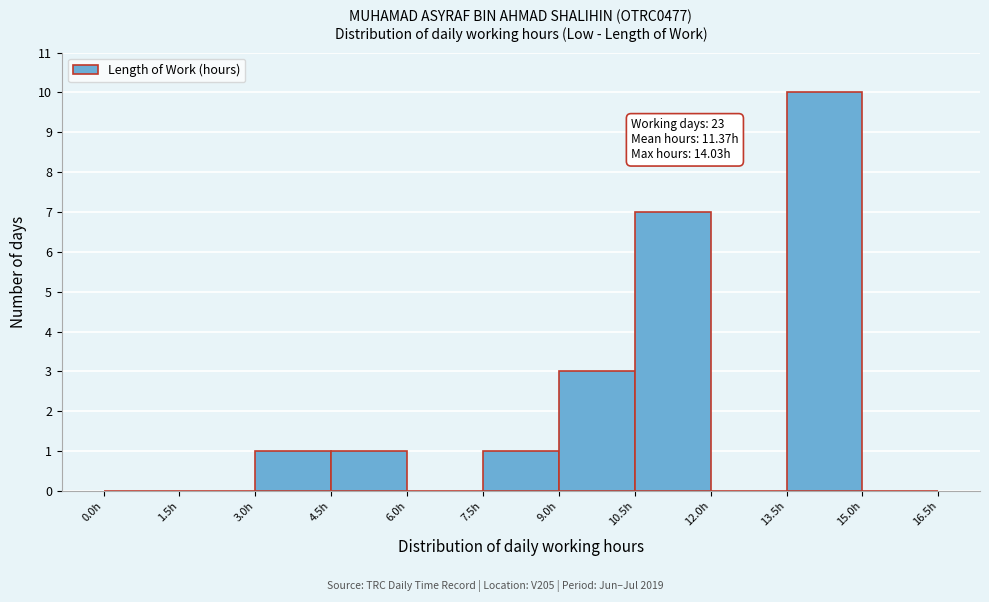

Which range on the x-axis has the tallest bar?

13.5 to 15.0